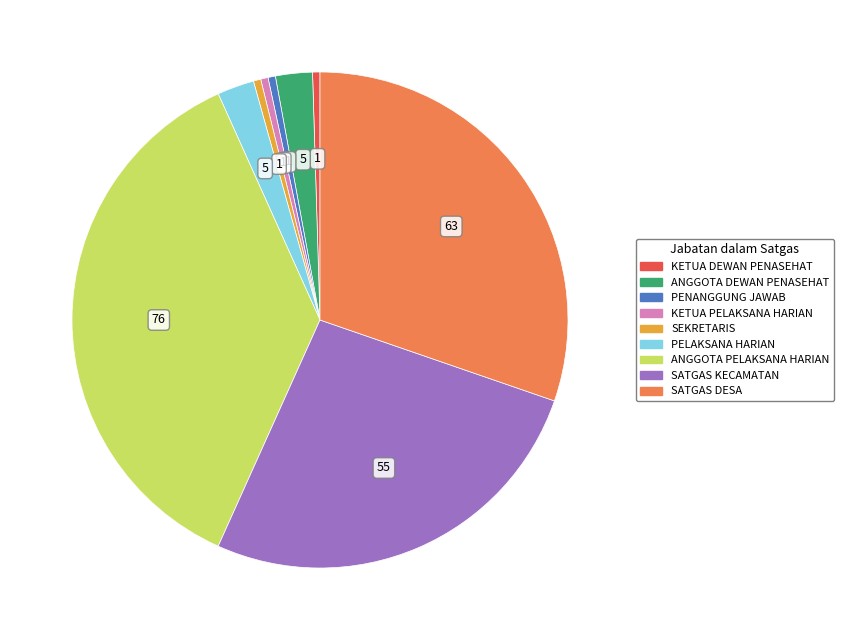

Does SEKRETARIS represent more than half of the total?

No